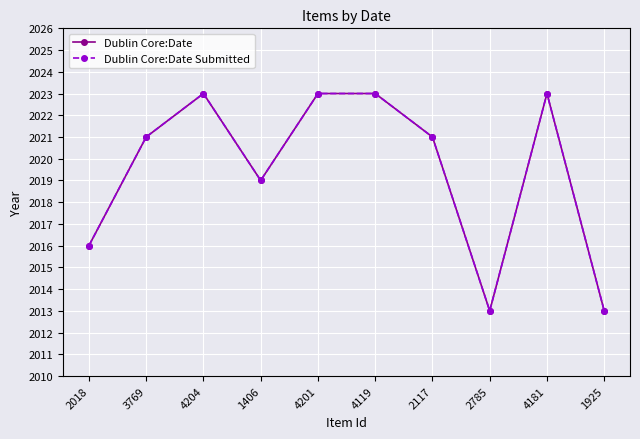

What is the highest value of the Dublin Core:Date Submitted series?

2023